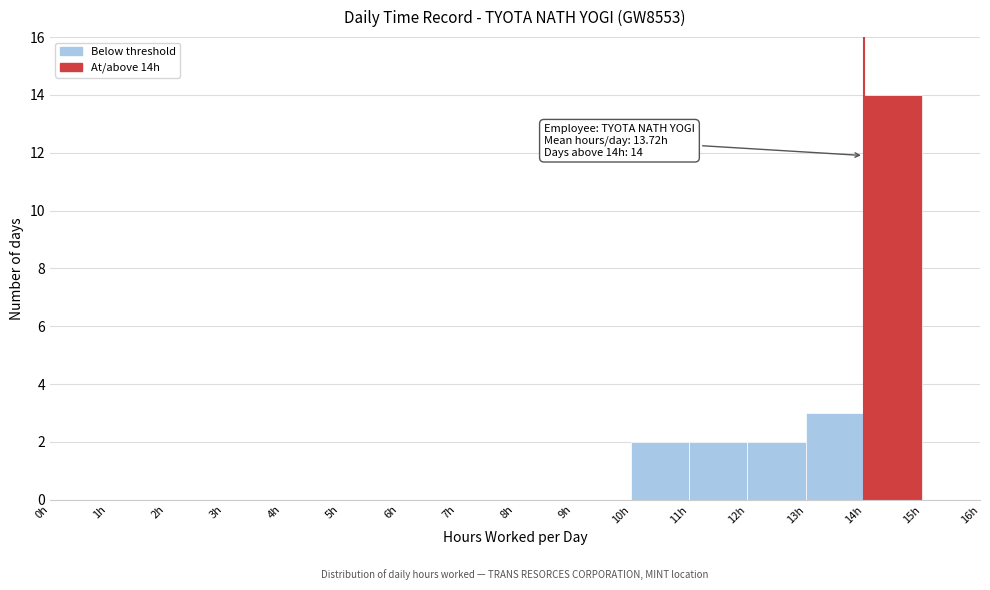

Over which range of the x-axis is the bar tallest?

14 to 15